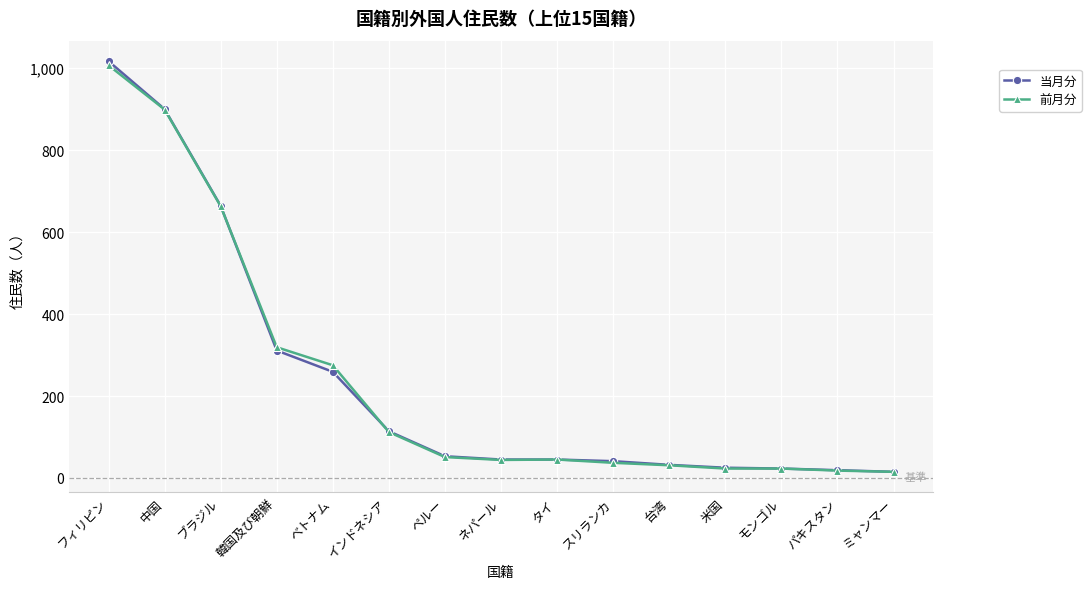

True or false: 当月分 has a value of 98 at 韓国及び朝鮮.

False